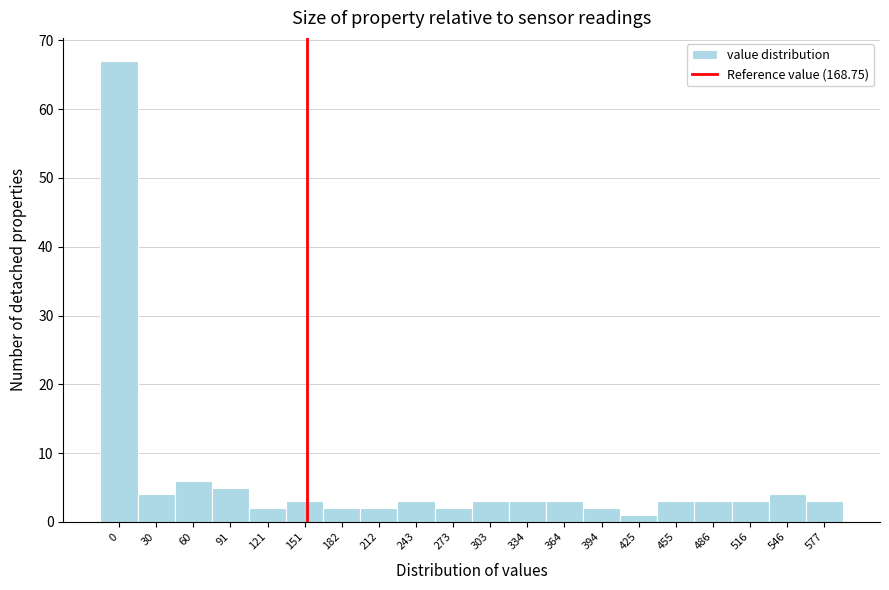

Reading right to left, list all the values displayed in this chart.

3	4	3	3	3	1	2	3	3	3	2	3	2	2	3	2	5	6	4	67